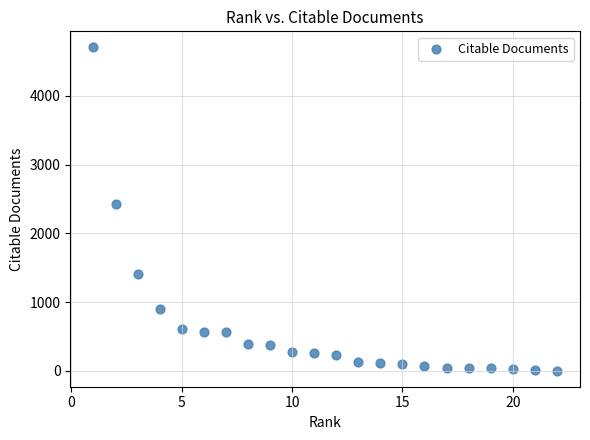

What Y value in the scatter plot is closest to 2354?

2430